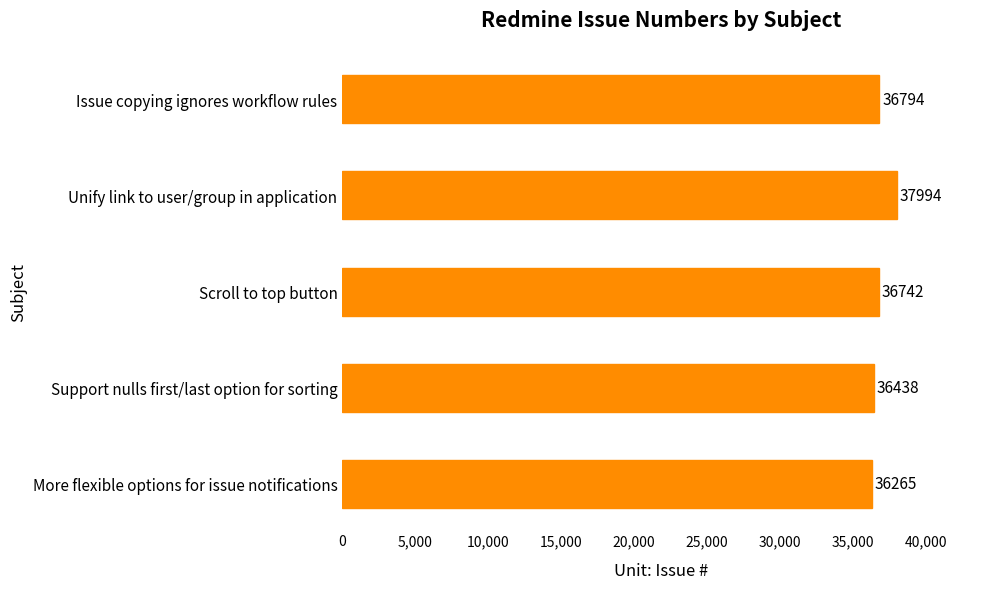

Reading top to bottom, list all the values displayed in this chart.

Issue copying ignores workflow rules=36794	Unify link to user/group in application=37994	Scroll to top button=36742	Support nulls first/last option for sorting=36438	More flexible options for issue notifications=36265